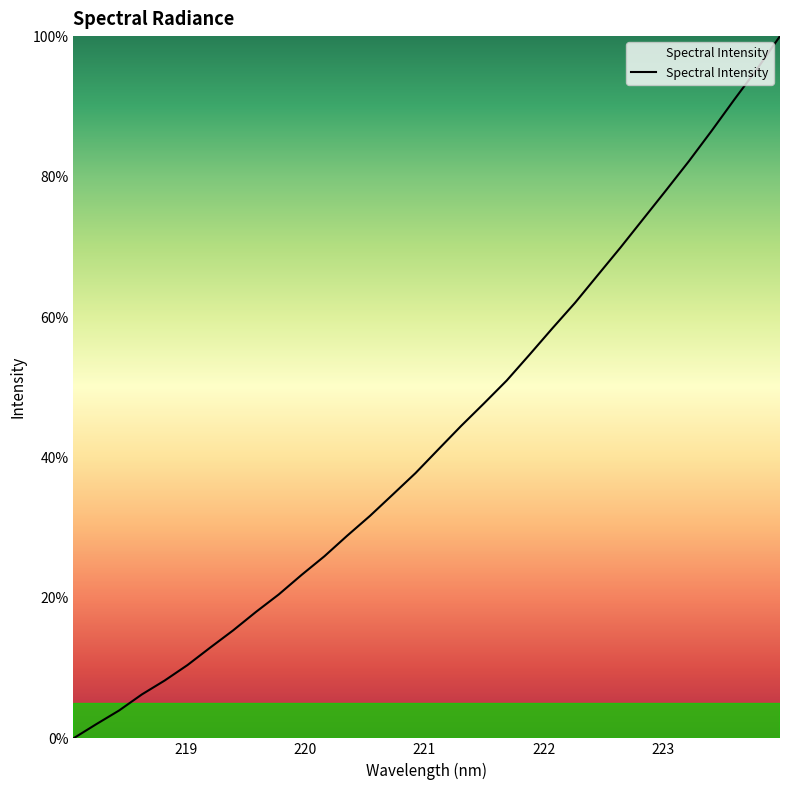

What is the greatest value displayed?

100.0